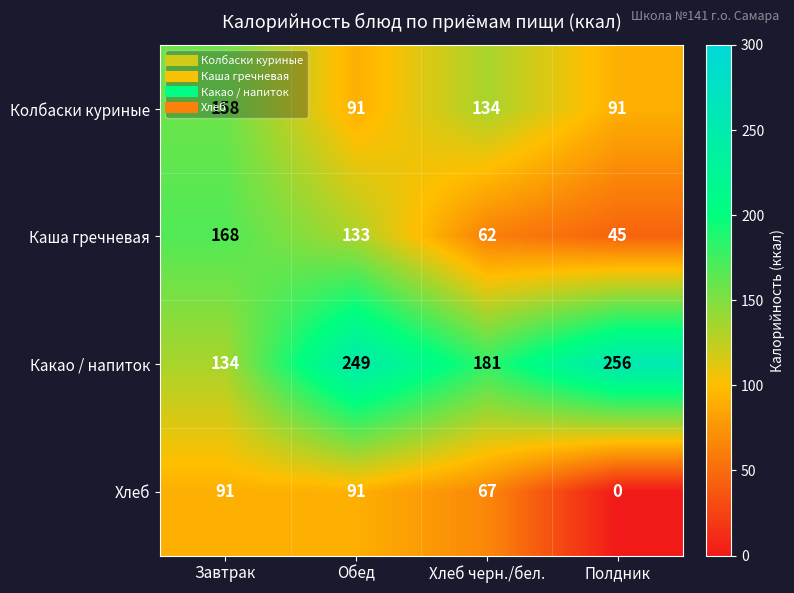

How many categories are shown in the chart?

4